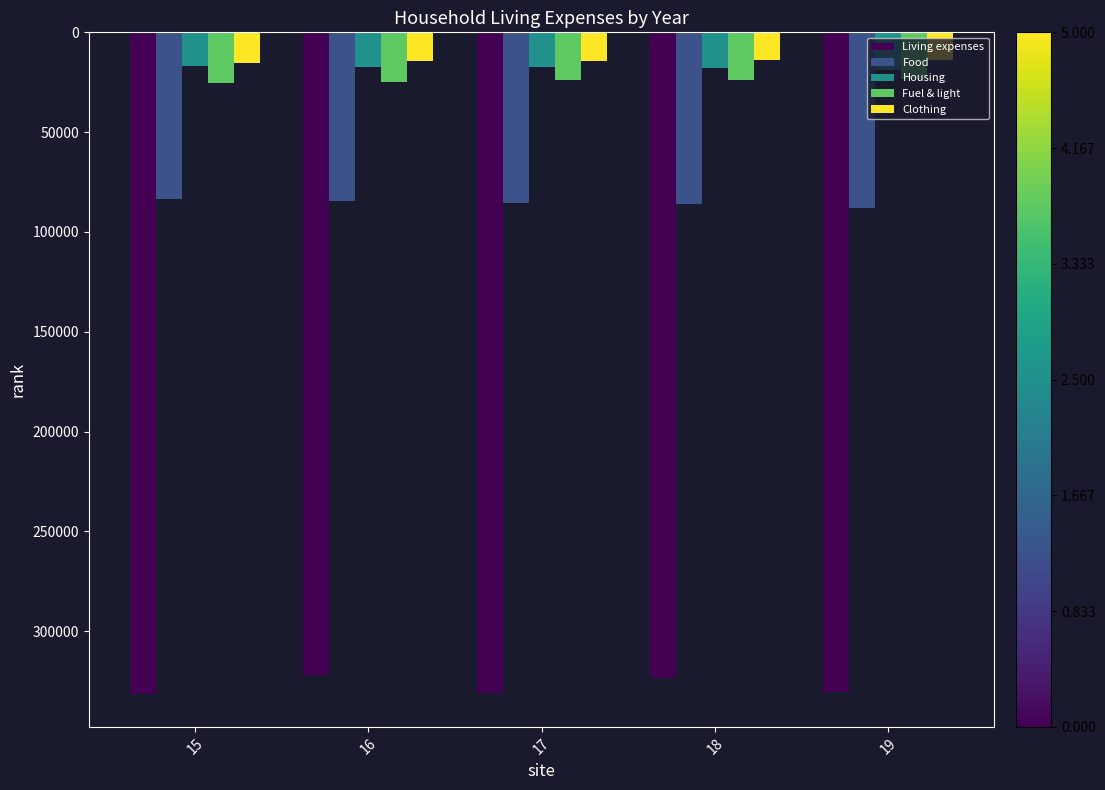

Does the chart contain stacked bars?

No